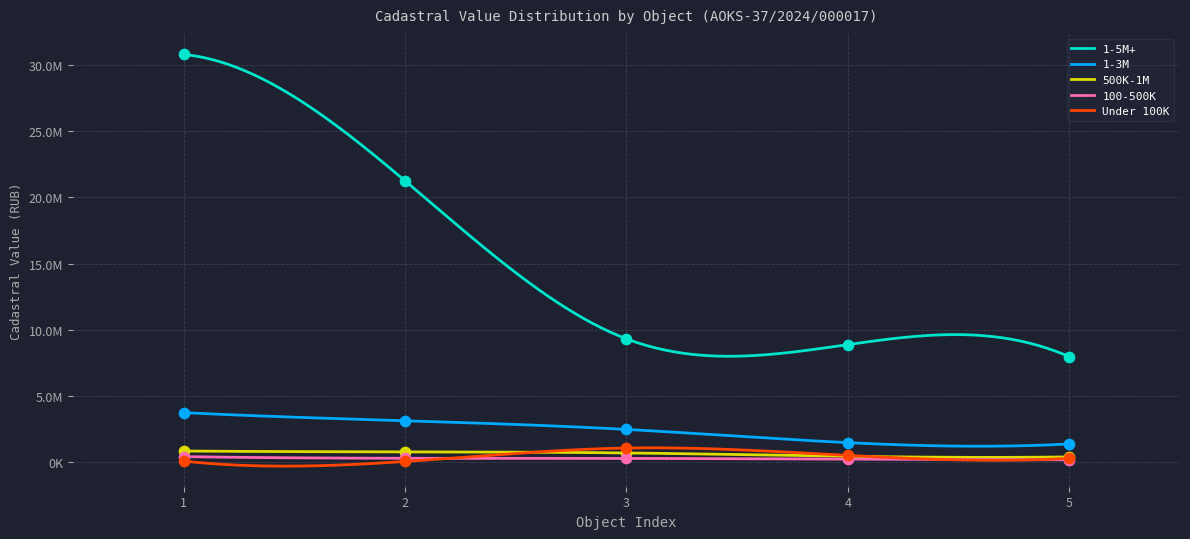

Which series contains the highest Y value?

1-5M+